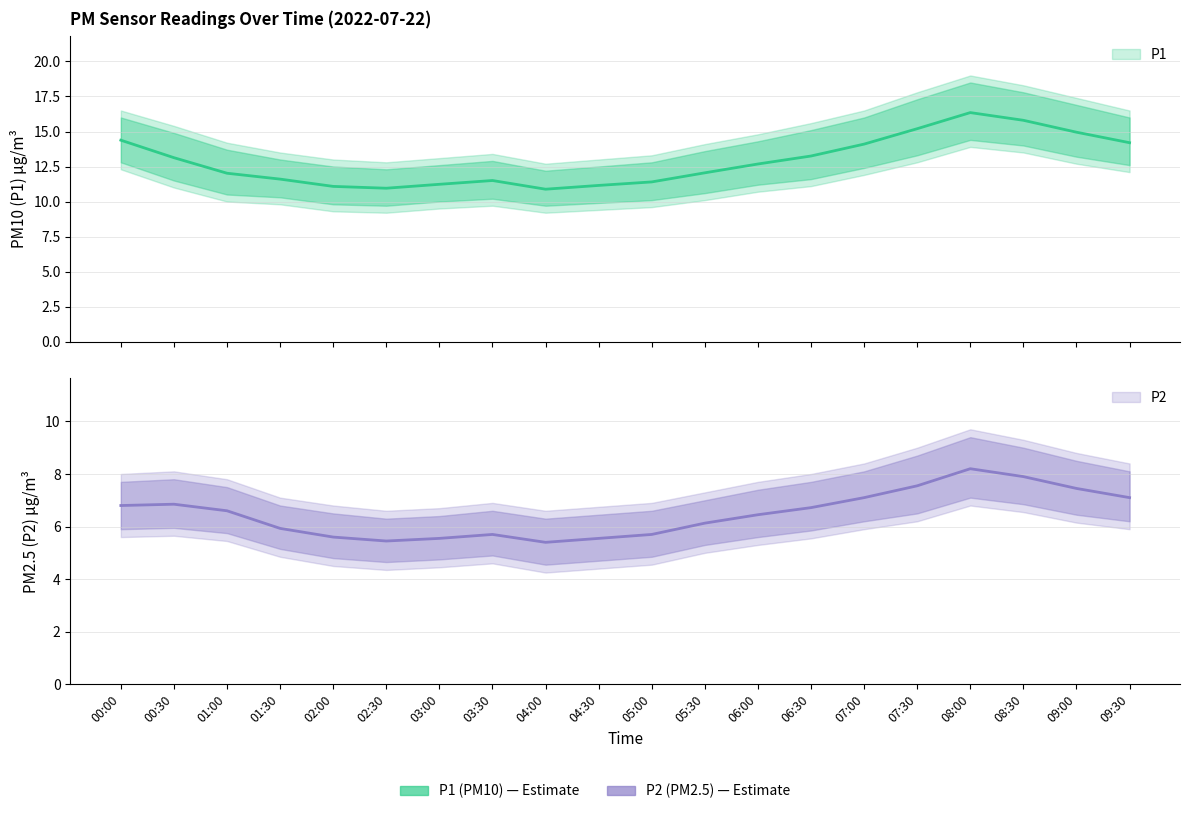

Reading left to right, transcribe all the data shown in this chart.

P1: 00:00=14.4	00:30=13.1	01:00=12.0	01:30=11.6	02:00=11.1	02:30=10.9	03:00=11.2	03:30=11.5	04:00=10.9	04:30=11.2	05:00=11.4	05:30=12.1	06:00=12.7	06:30=13.2	07:00=14.1	07:30=15.2	08:00=16.4	08:30=15.8	09:00=14.9	09:30=14.2
P1_upper: 00:00=16.5	00:30=15.4	01:00=14.2	01:30=13.5	02:00=13.0	02:30=12.8	03:00=13.1	03:30=13.4	04:00=12.7	04:30=13.0	05:00=13.3	05:30=14.1	06:00=14.8	06:30=15.6	07:00=16.5	07:30=17.8	08:00=19.0	08:30=18.3	09:00=17.4	09:30=16.5
P1_lower: 00:00=12.3	00:30=11.0	01:00=10.0	01:30=9.8	02:00=9.3	02:30=9.2	03:00=9.5	03:30=9.7	04:00=9.2	04:30=9.4	05:00=9.6	05:30=10.1	06:00=10.7	06:30=11.1	07:00=11.9	07:30=12.8	08:00=13.9	08:30=13.5	09:00=12.7	09:30=12.1
P2: 00:00=6.8	00:30=6.8	01:00=6.6	01:30=5.9	02:00=5.6	02:30=5.5	03:00=5.5	03:30=5.7	04:00=5.4	04:30=5.5	05:00=5.7	05:30=6.1	06:00=6.5	06:30=6.7	07:00=7.1	07:30=7.5	08:00=8.2	08:30=7.9	09:00=7.5	09:30=7.1
P2_upper: 00:00=8.0	00:30=8.1	01:00=7.8	01:30=7.1	02:00=6.8	02:30=6.6	03:00=6.7	03:30=6.9	04:00=6.6	04:30=6.8	05:00=6.9	05:30=7.3	06:00=7.7	06:30=8.0	07:00=8.4	07:30=9.0	08:00=9.7	08:30=9.3	09:00=8.8	09:30=8.4
P2_lower: 00:00=5.6	00:30=5.7	01:00=5.5	01:30=4.8	02:00=4.5	02:30=4.3	03:00=4.5	03:30=4.6	04:00=4.2	04:30=4.4	05:00=4.5	05:30=5.0	06:00=5.3	06:30=5.5	07:00=5.9	07:30=6.2	08:00=6.8	08:30=6.5	09:00=6.2	09:30=5.9